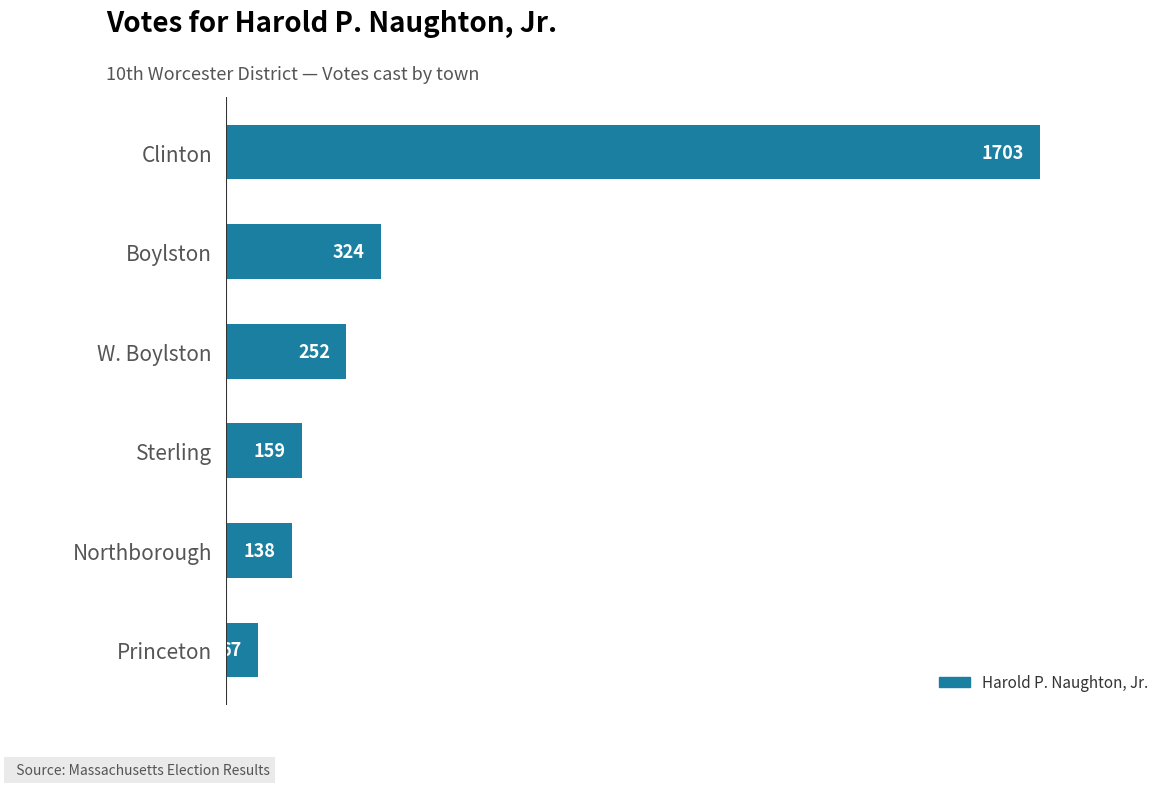

Reading top to bottom, list all the values displayed in this chart.

Clinton=1703	Boylston=324	W. Boylston=252	Sterling=159	Northborough=138	Princeton=67